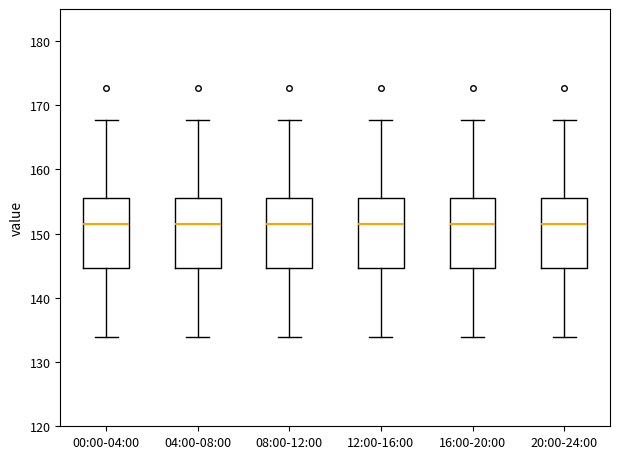

Where does the lower whisker of the box for 20:00-24:00 end on the y-axis? The values are not printed on the chart, so give them approximately, as read against the axis.

134